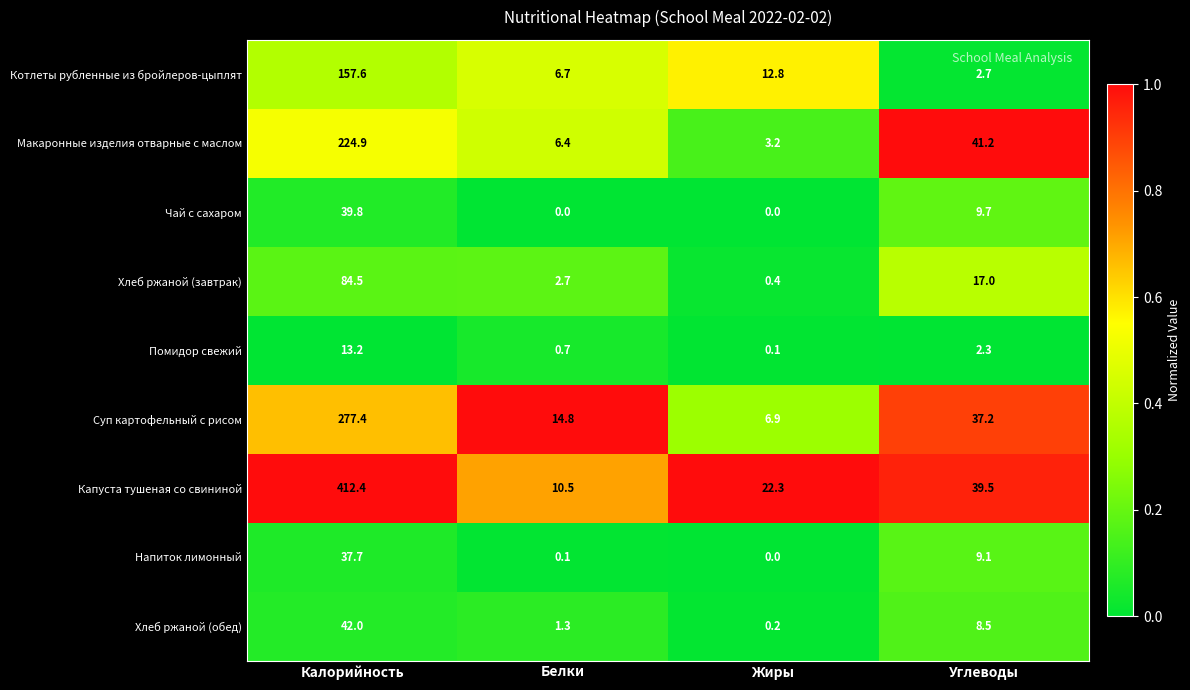

What is the sum of the Хлеб ржаной (завтрак) values at Калорийность and Белки?

87.2